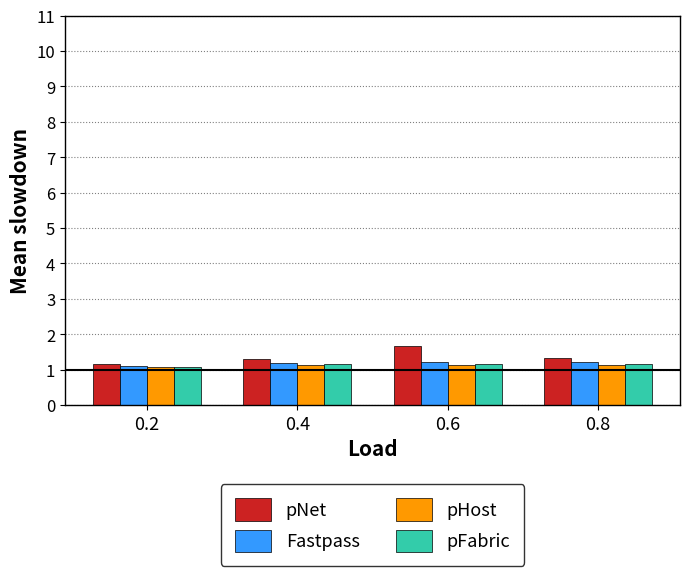

True or false: pNet has a value of 1.8 at 0.4.

False